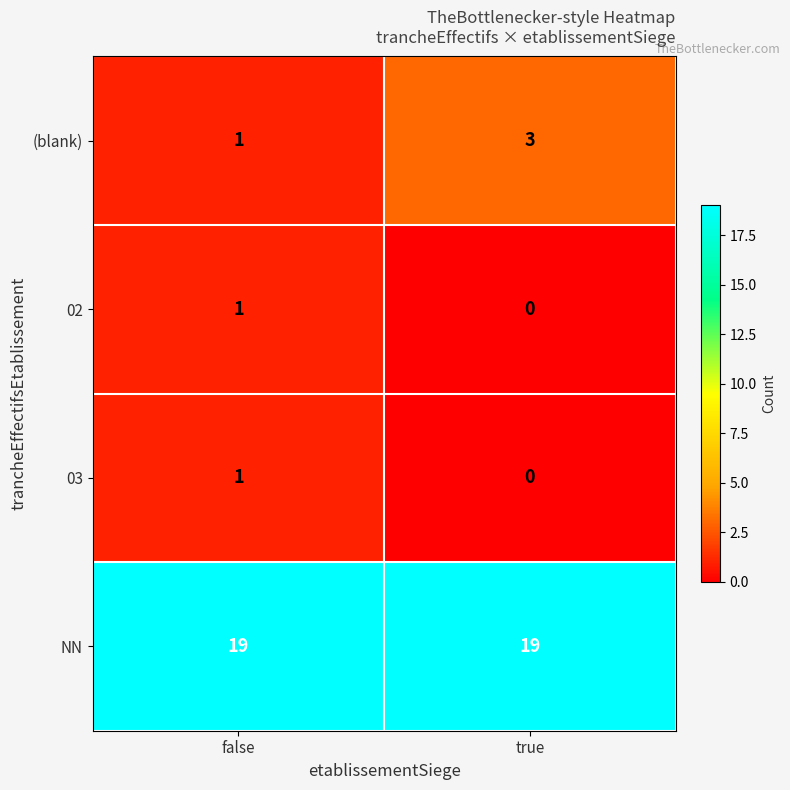

How many positive values does the 02 series have?

1